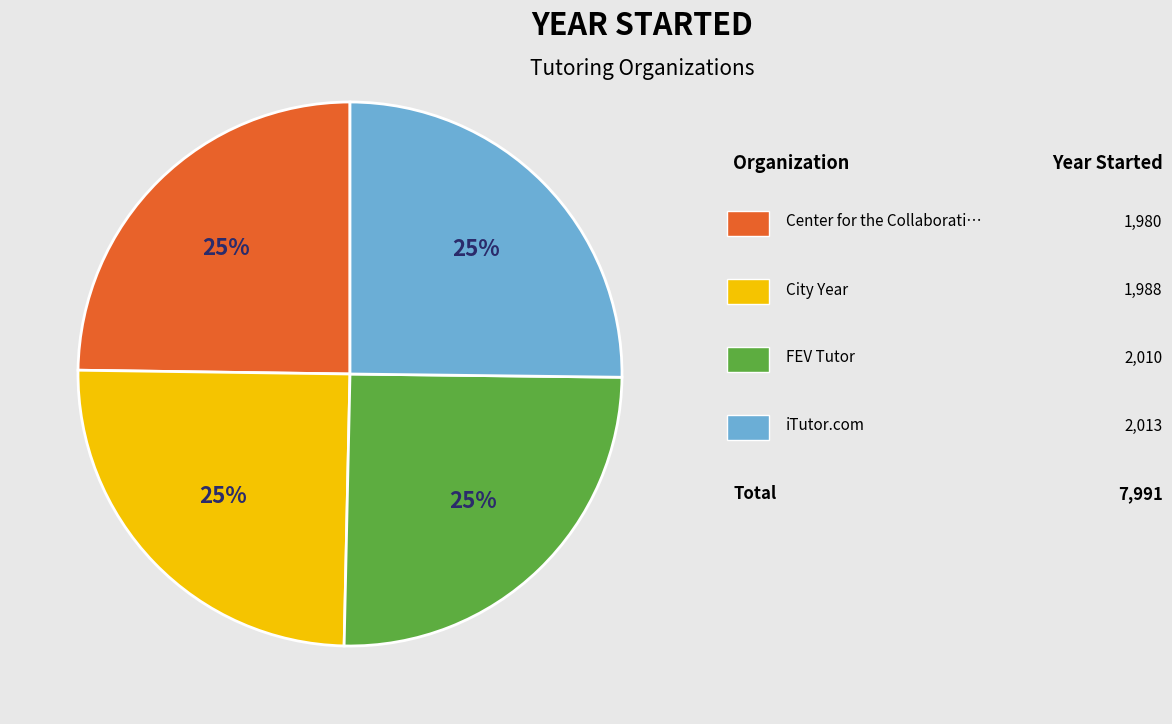

How many segments does this pie chart have?

4